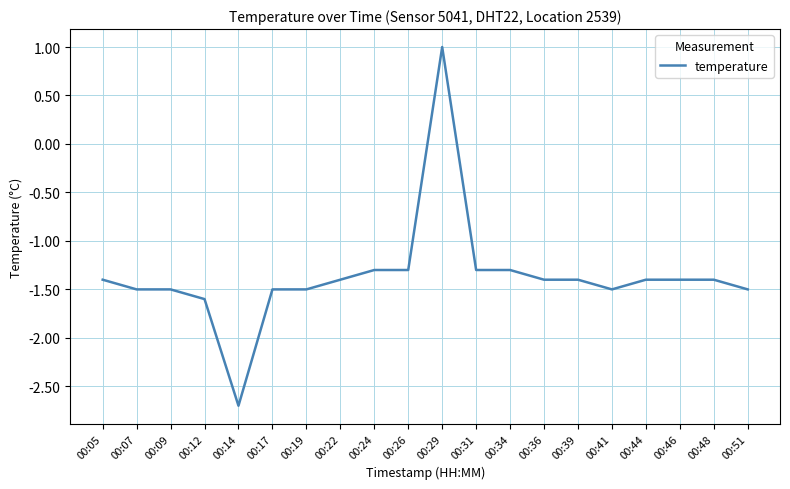

Does the chart display data point markers on the line(s)?

No